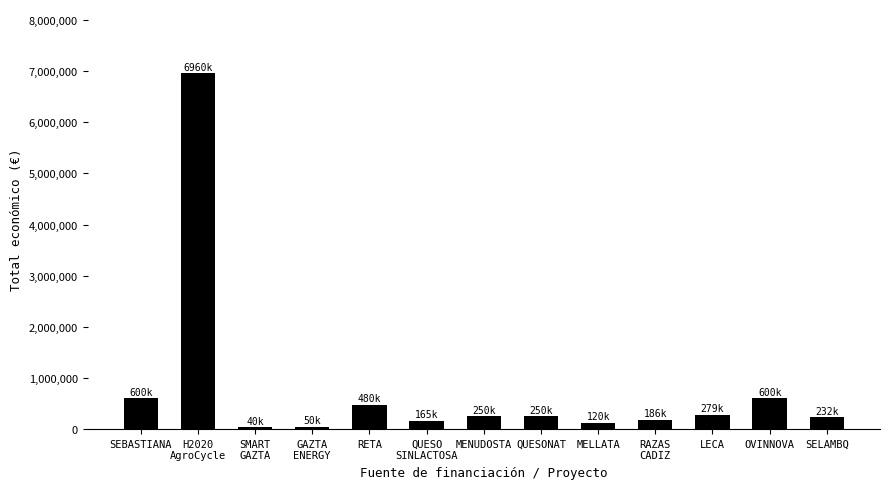

What is the label of the 12th bar from the right?

H2020
AgroCycle